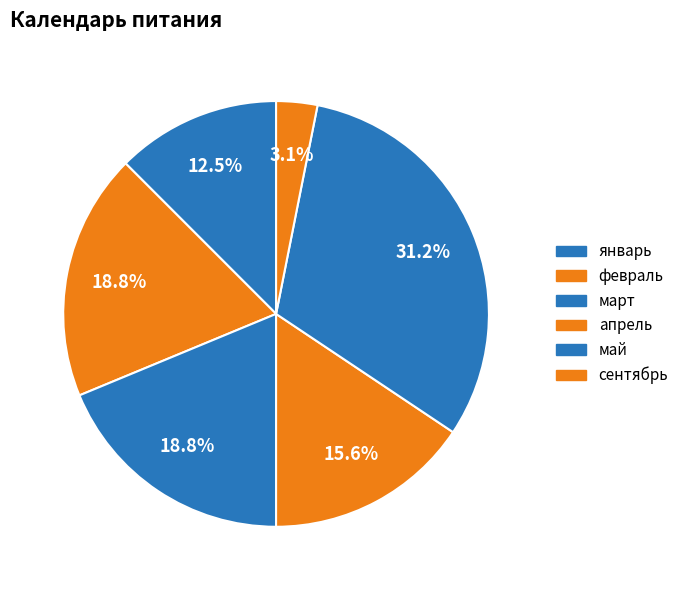

What is the smallest slice in the pie chart?

сентябрь